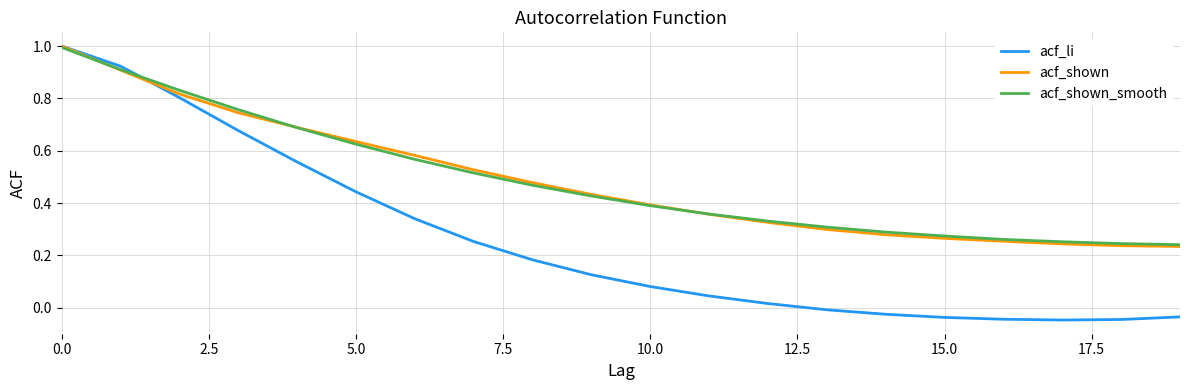

How many lines are shown in the chart?

3